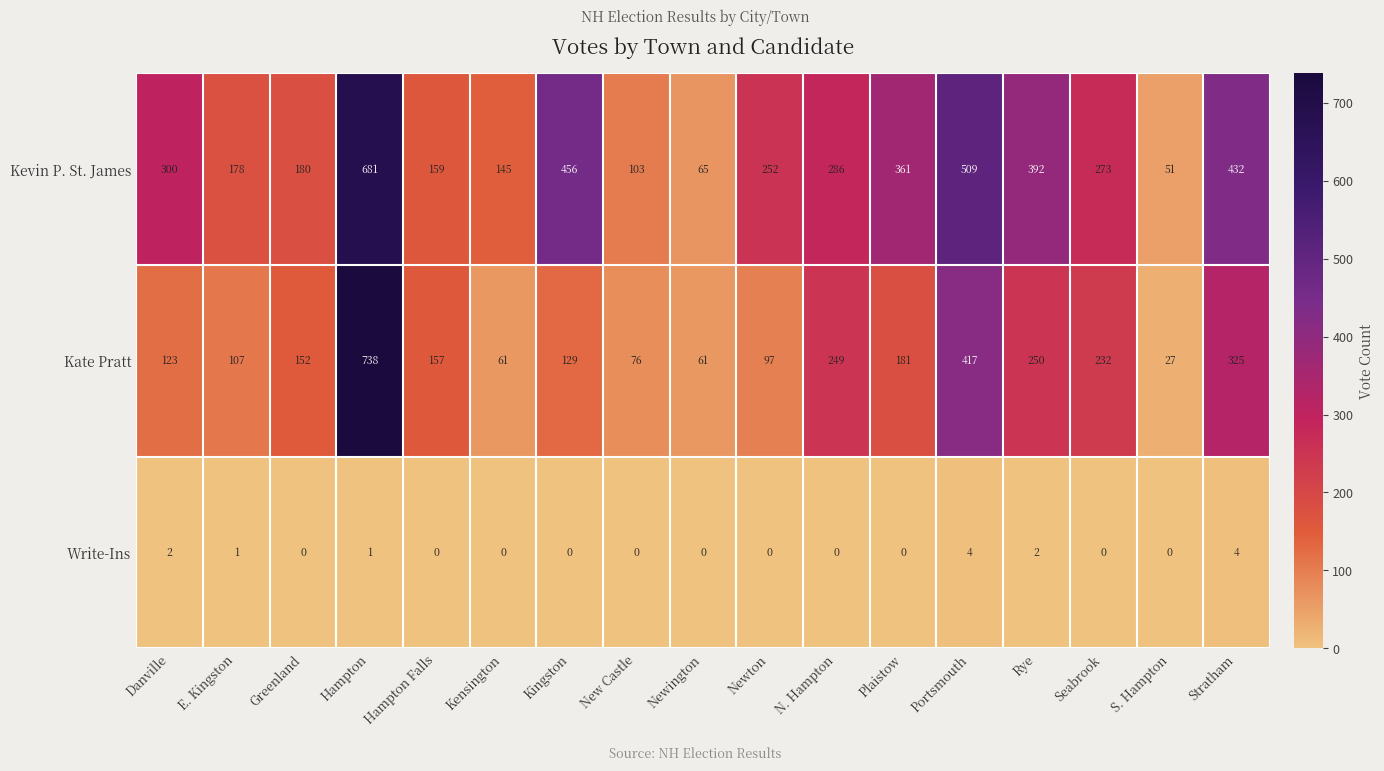

How many categories are shown in the chart?

17